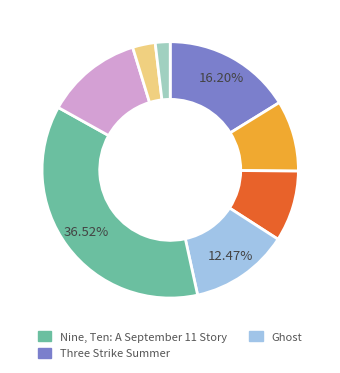

Is there a majority slice in this chart?

No